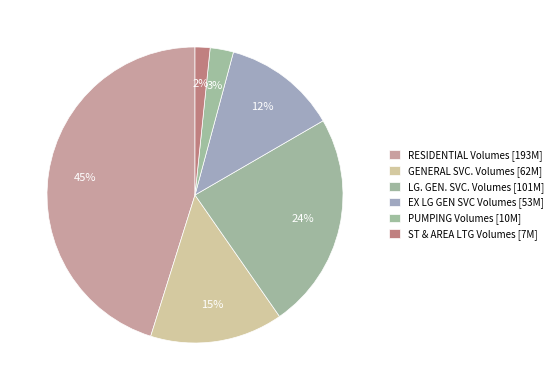

How many slices are in this pie chart?

6